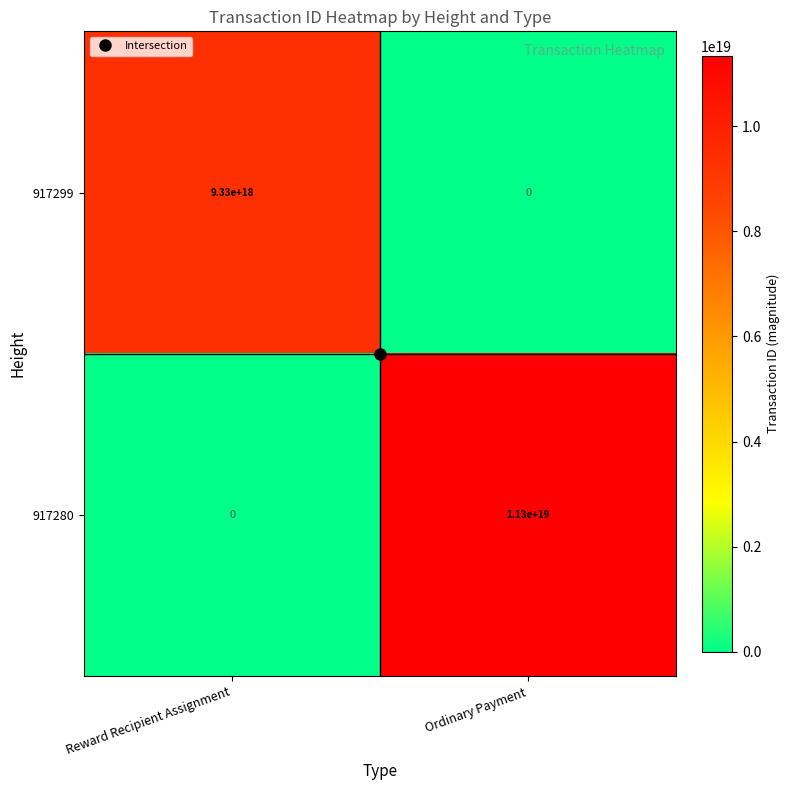

List the series in order of their overall mean, lowest first.

917299, 917280